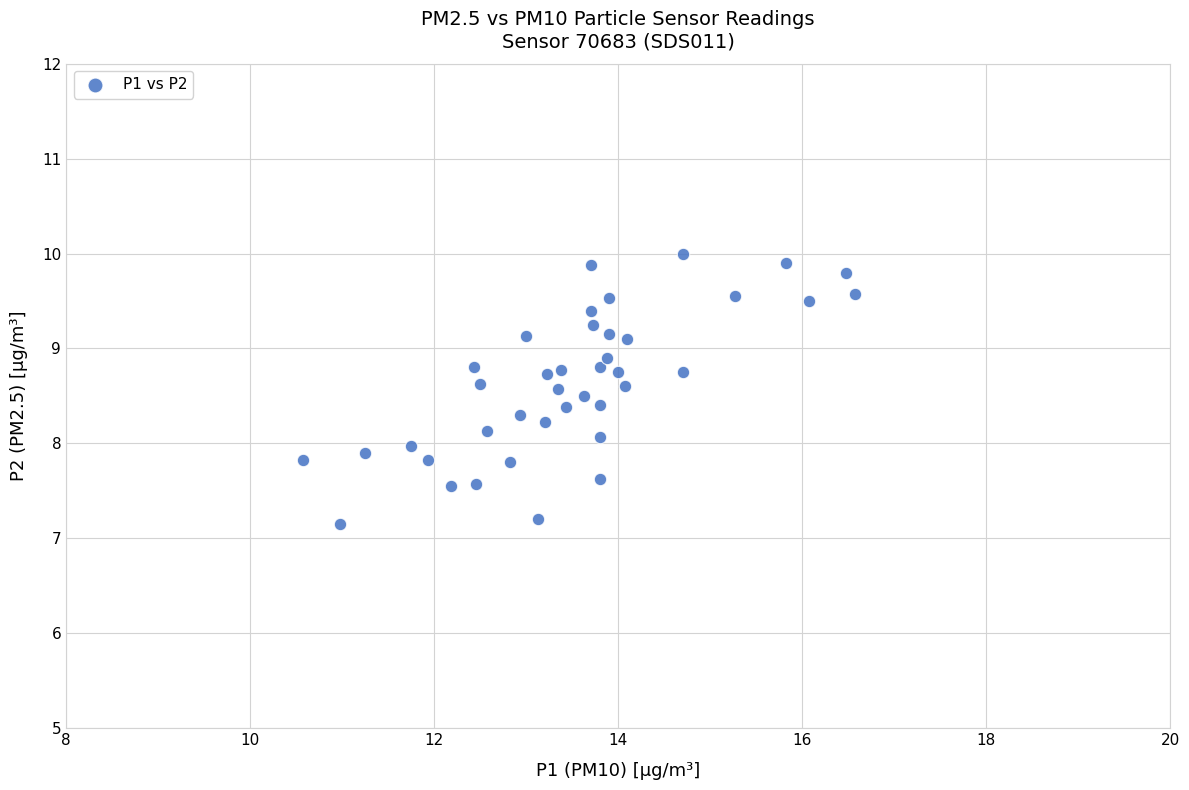

What is the range of X values (max minus min)?

6.0